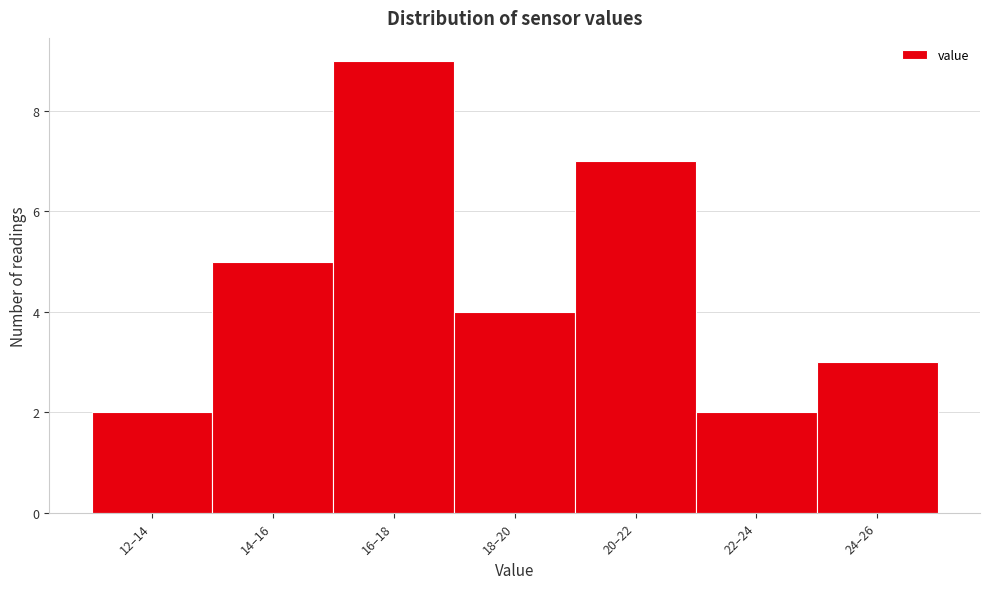

Reading right to left, what are all the values shown in this chart?

24–26=3	22–24=2	20–22=7	18–20=4	16–18=9	14–16=5	12–14=2